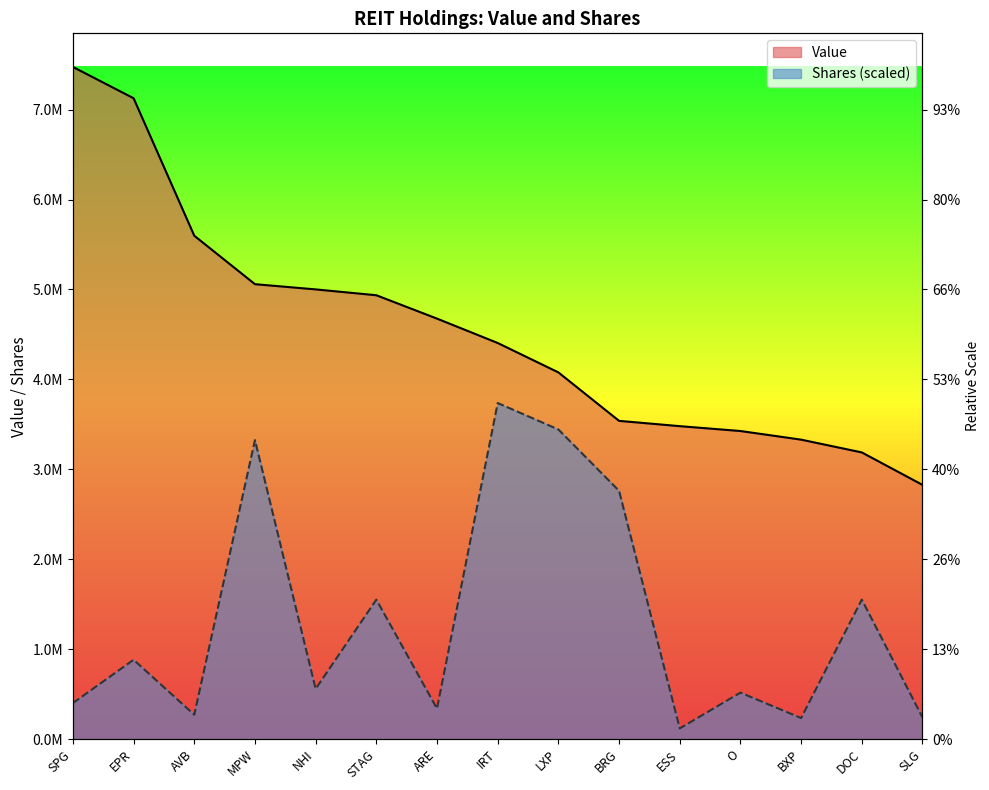

List the labels in order of Shares value, largest first.

IRT, LXP, MPW, BRG, DOC, STAG, EPR, NHI, O, SPG, ARE, AVB, SLG, BXP, ESS